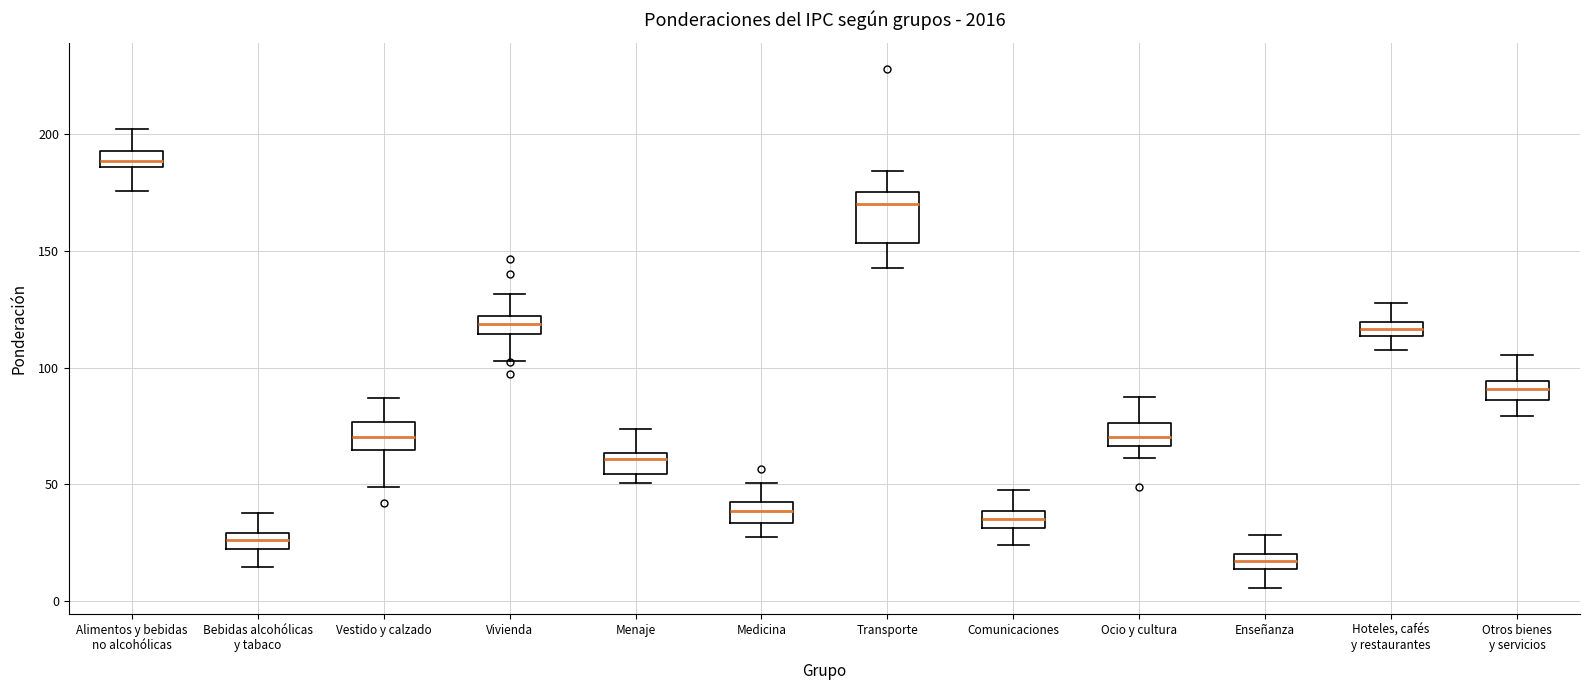

Which box's median line is the lowest?

Enseñanza